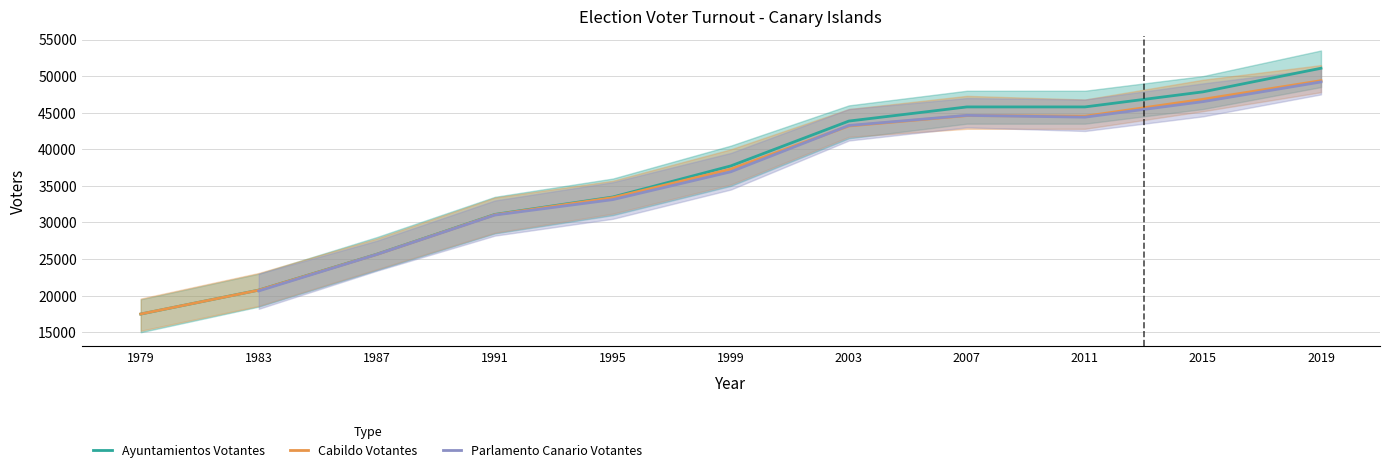

What is the difference between the Cabildo Votantes values at 1999 and 2019?

12086